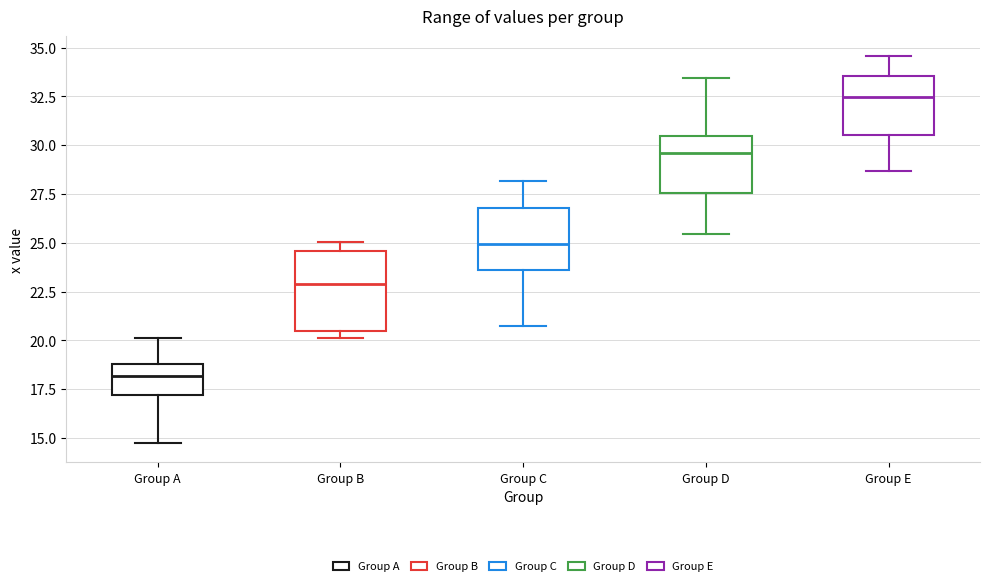

Which box has the lowest median line?

Group A